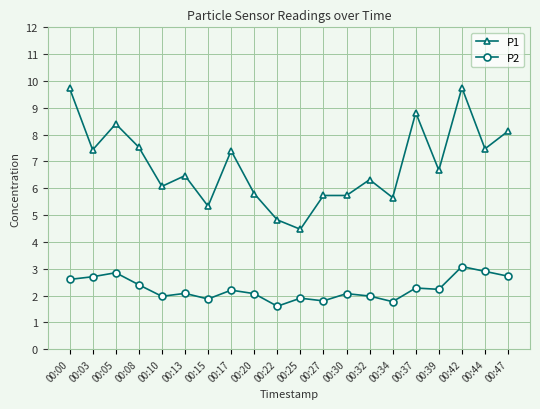

What is the value of the P1 point at the 8th from the left?

7.4